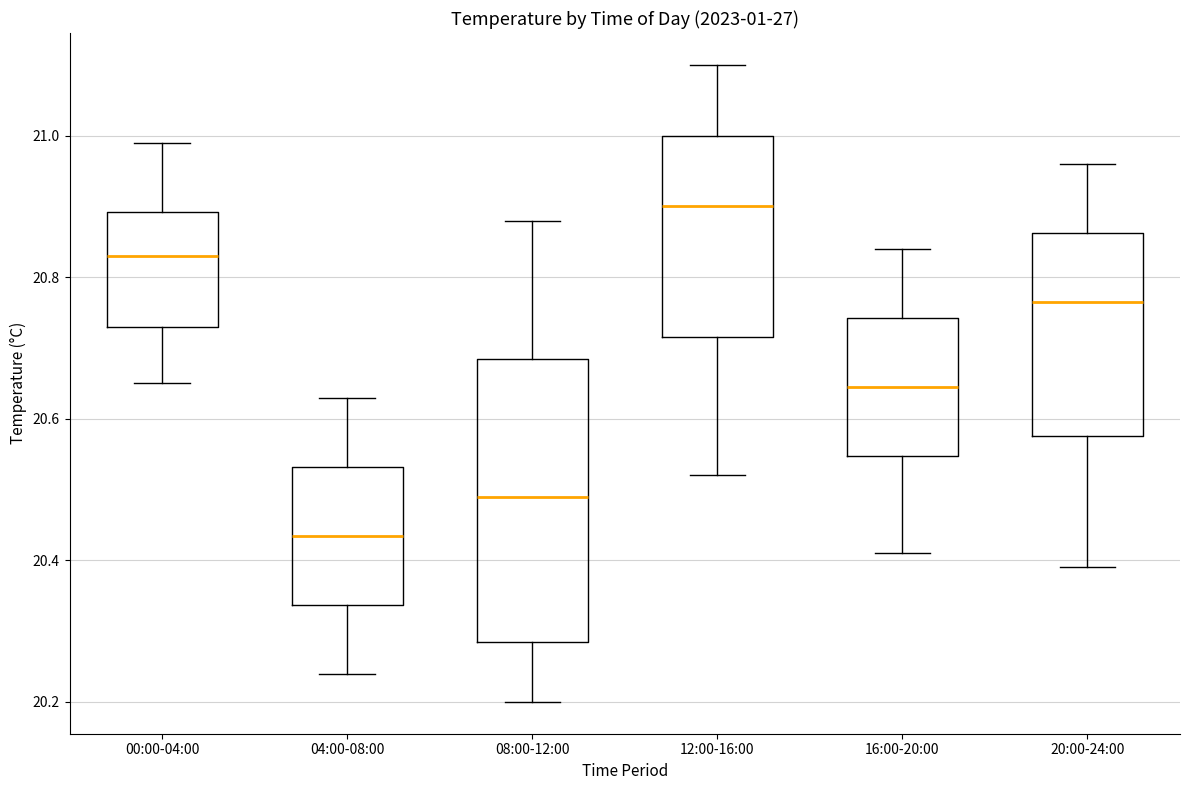

Which box is the tallest, from its lower edge to its upper edge?

08:00-12:00